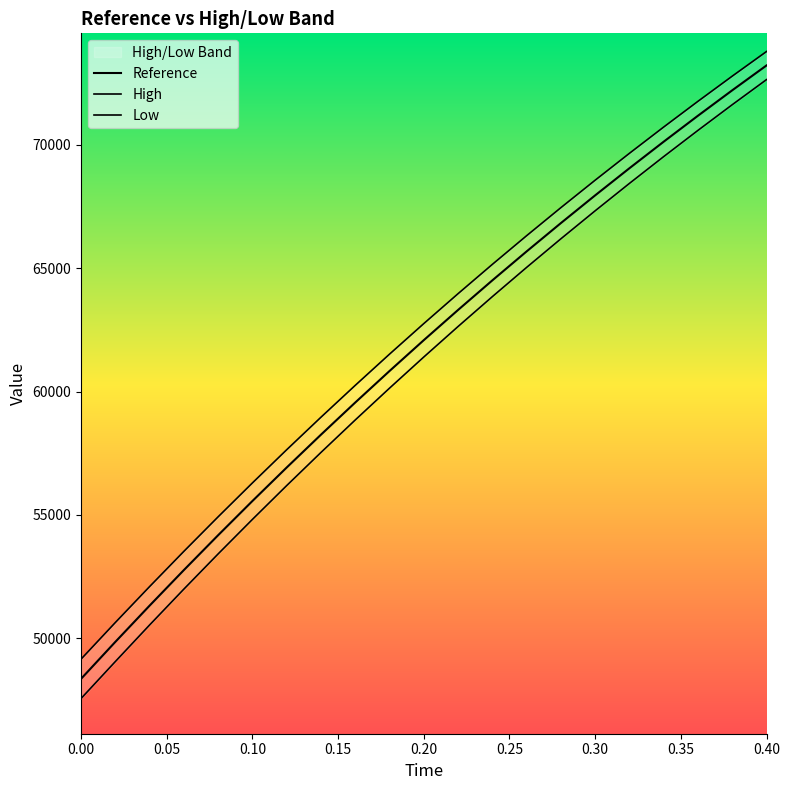

How many values in the Low series exceed 61398?

11